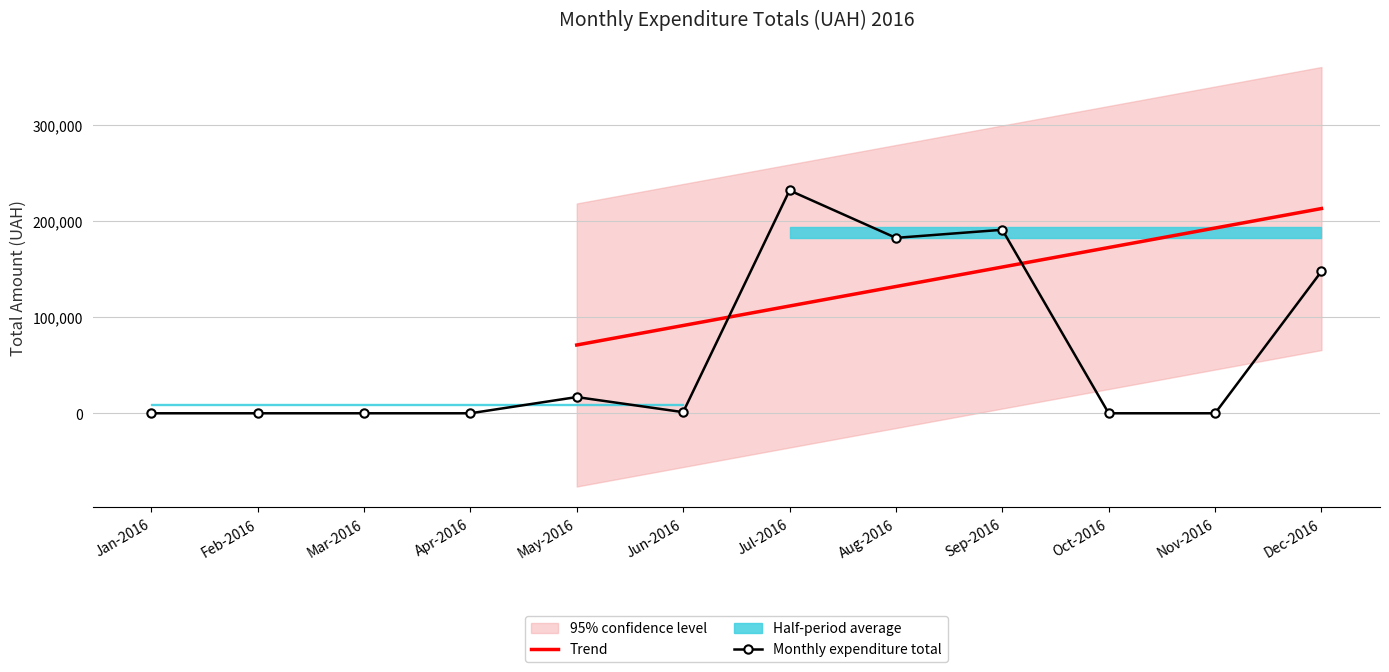

How many values exceed 2973?

20